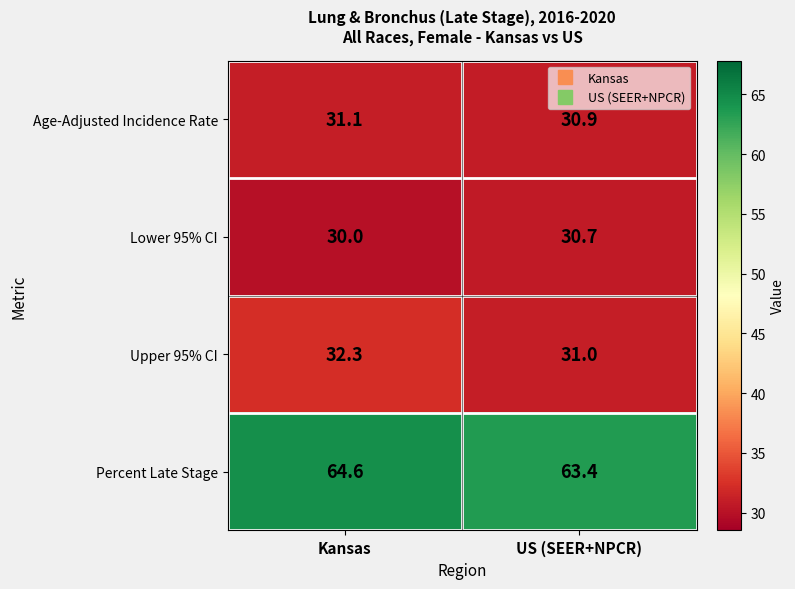

True or false: Percent Late Stage has a value of 64.6 at Kansas.

True